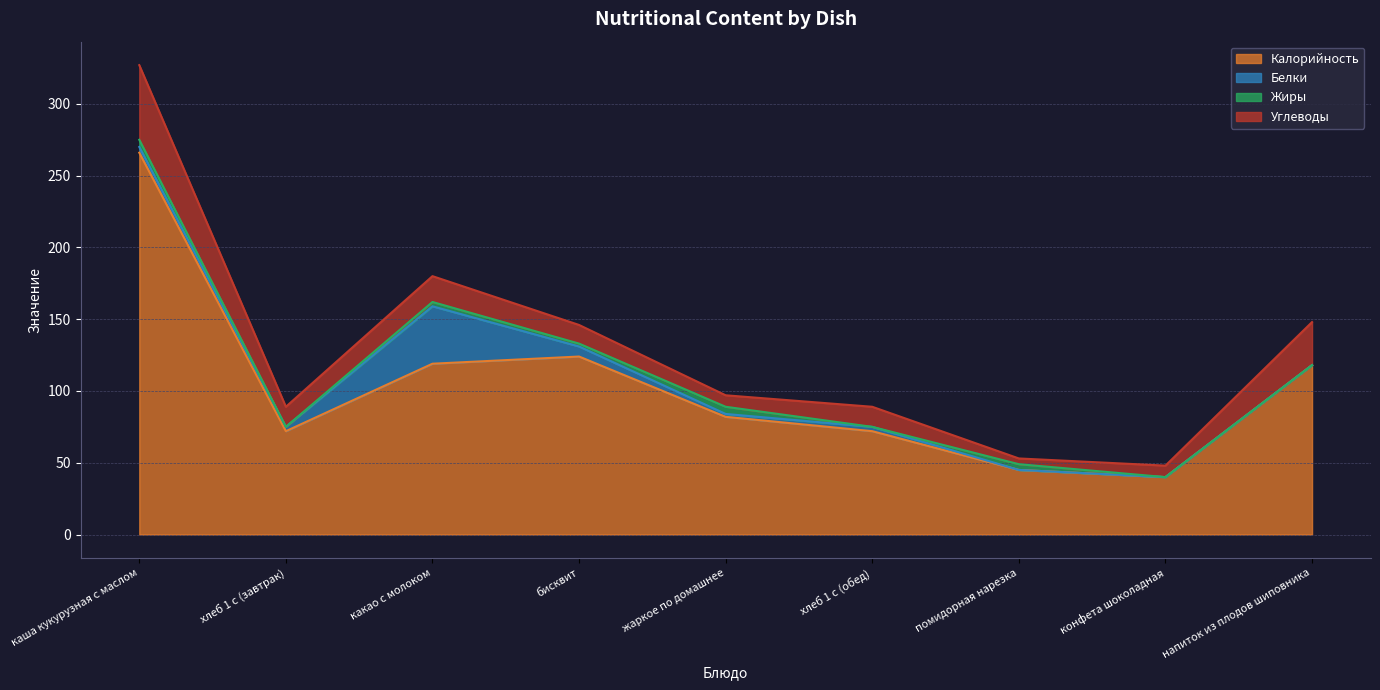

Where is Жиры nearest to the value 2?

бисквит